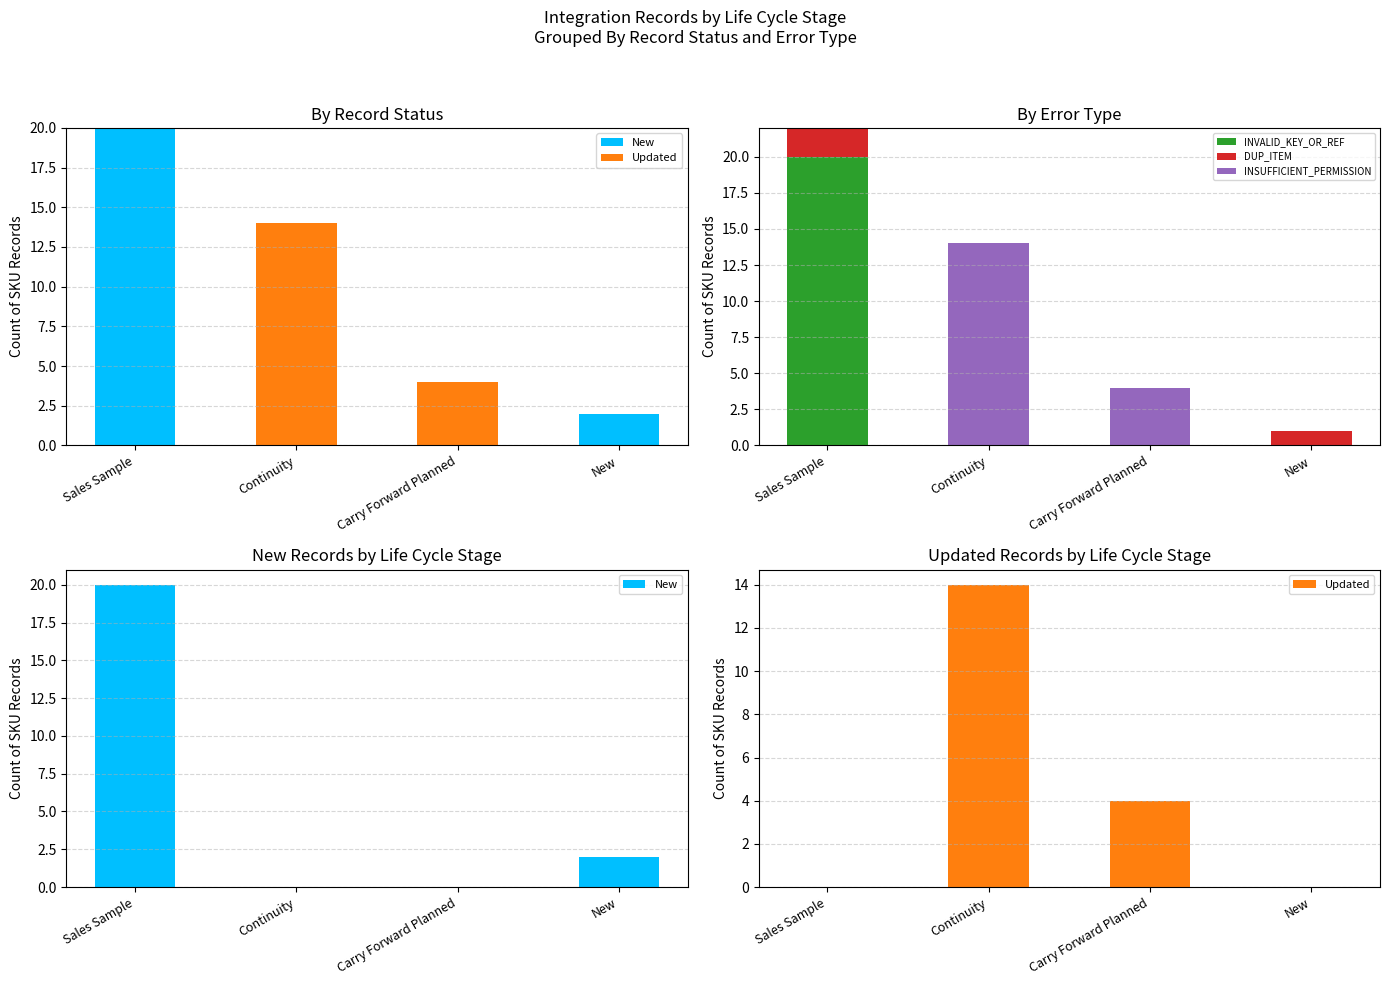

The DUP_ITEM series shows 0 at Carry Forward Planned. True or false?

True